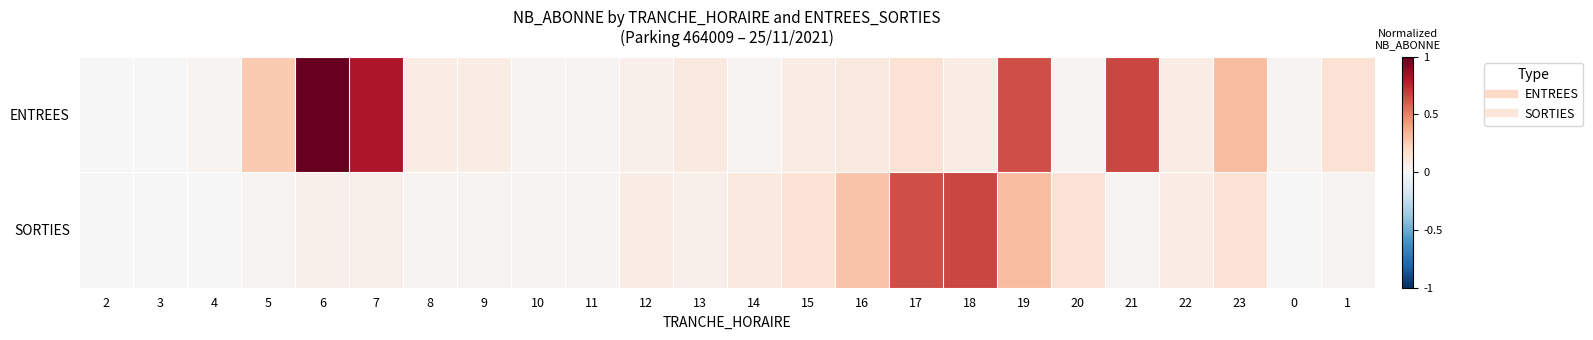

Reading left to right, what are all the values shown in this chart?

ENTREES: 2=0.0	3=0.0	4=0.0	5=0.3	6=1.0	7=0.8	8=0.1	9=0.1	10=0.0	11=0.0	12=0.0	13=0.1	14=0.0	15=0.1	16=0.1	17=0.1	18=0.1	19=0.6	20=0.0	21=0.7	22=0.1	23=0.3	0=0.0	1=0.1
SORTIES: 2=0.0	3=0.0	4=0.0	5=0.0	6=0.0	7=0.0	8=0.0	9=0.0	10=0.0	11=0.0	12=0.1	13=0.0	14=0.1	15=0.1	16=0.3	17=0.6	18=0.7	19=0.3	20=0.1	21=0.0	22=0.1	23=0.1	0=0.0	1=0.0